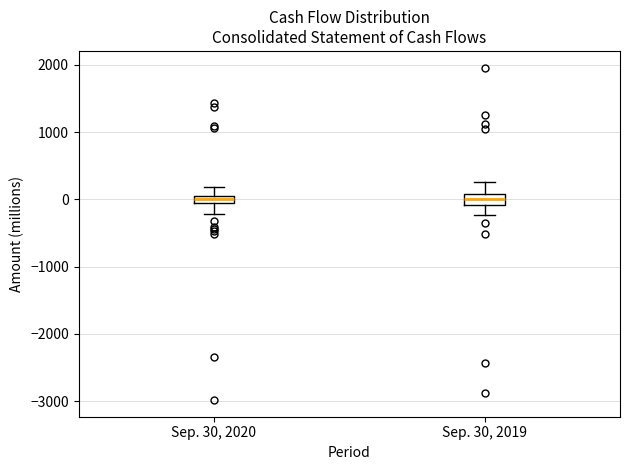

Where does the upper whisker of the box for Sep. 30, 2020 end on the y-axis? The values are not printed on the chart, so give them approximately, as read against the axis.

200